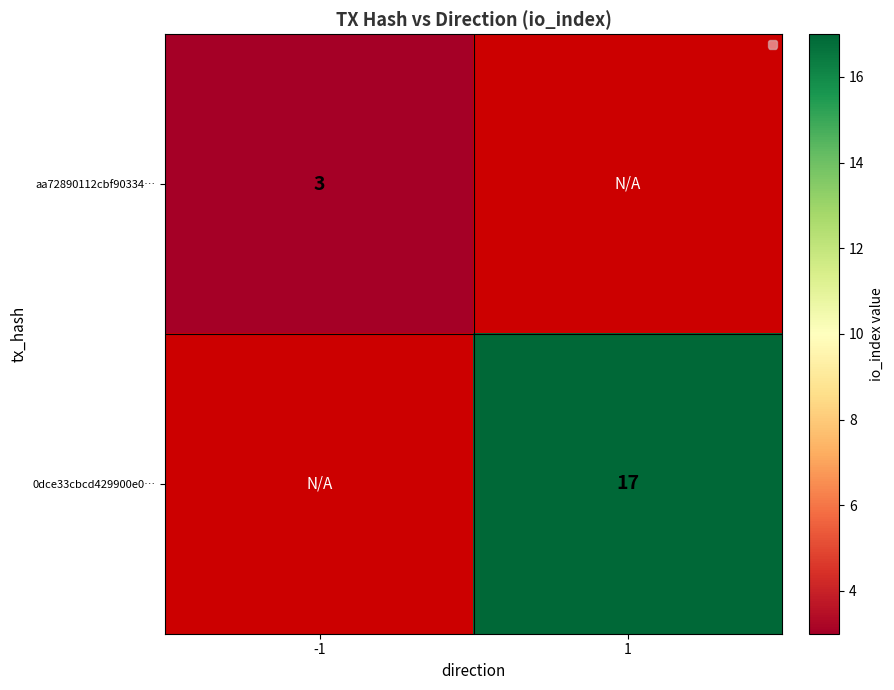

Is the value of aa72890112cbf90334… at -1 greater than the value of 0dce33cbcd429900e0… at 1?

No